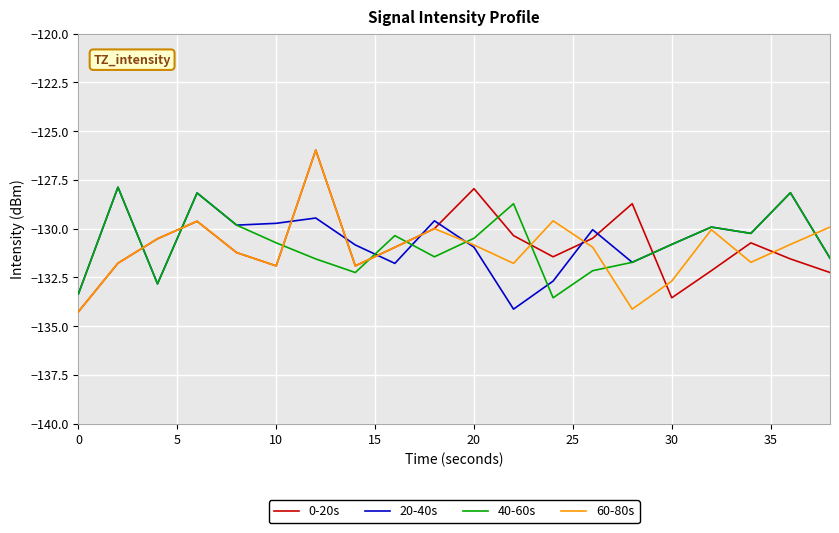

What is the lowest value of the 0-20s series?

-134.3